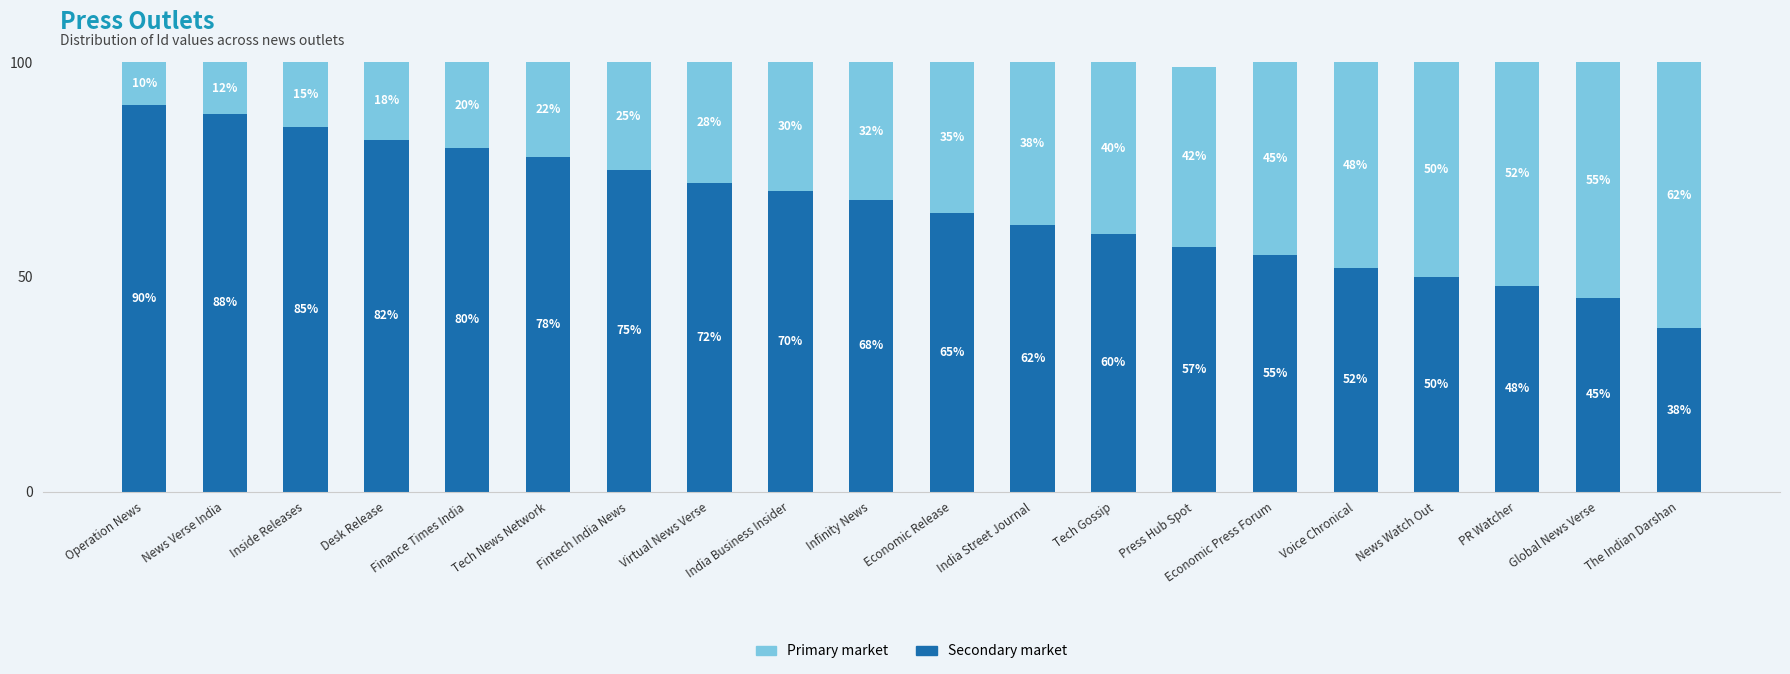

What is the difference between the maximum and minimum values in the Secondary market series?

52